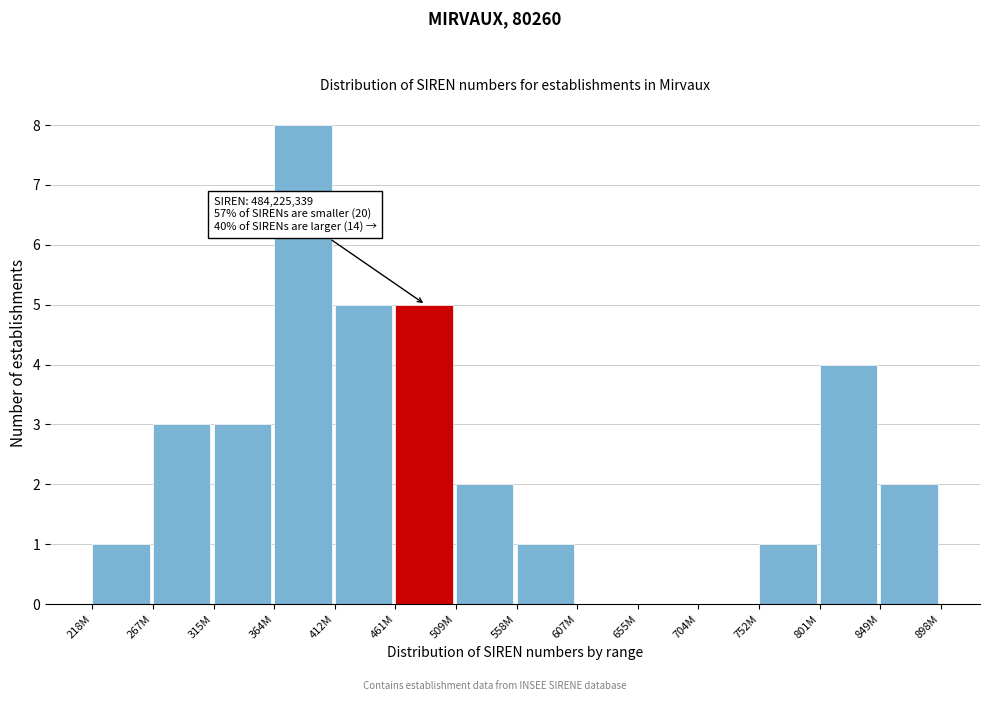

Reading left to right, transcribe all the data shown in this chart.

218M=1	267M=3	315M=3	364M=8	412M=5	461M=5	509M=2	558M=1	607M=0	655M=0	704M=0	752M=1	801M=4	849M=2